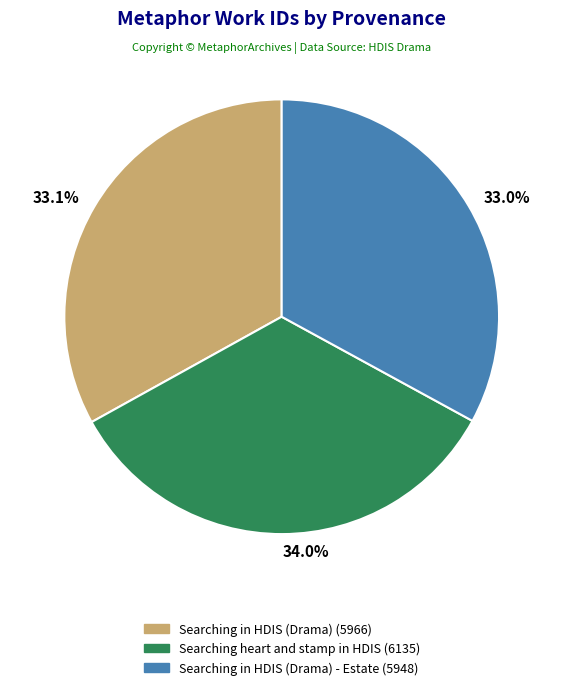

To the nearest percent, what is the average slice percentage?

33%